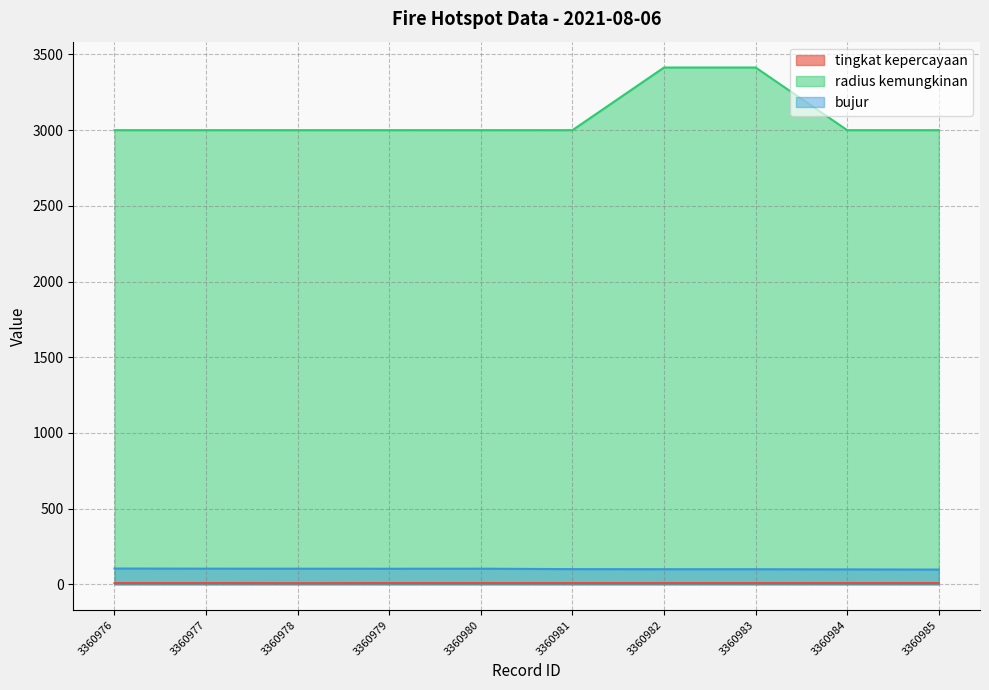

What is the difference between the highest and lowest values at 3360976?

2992.0